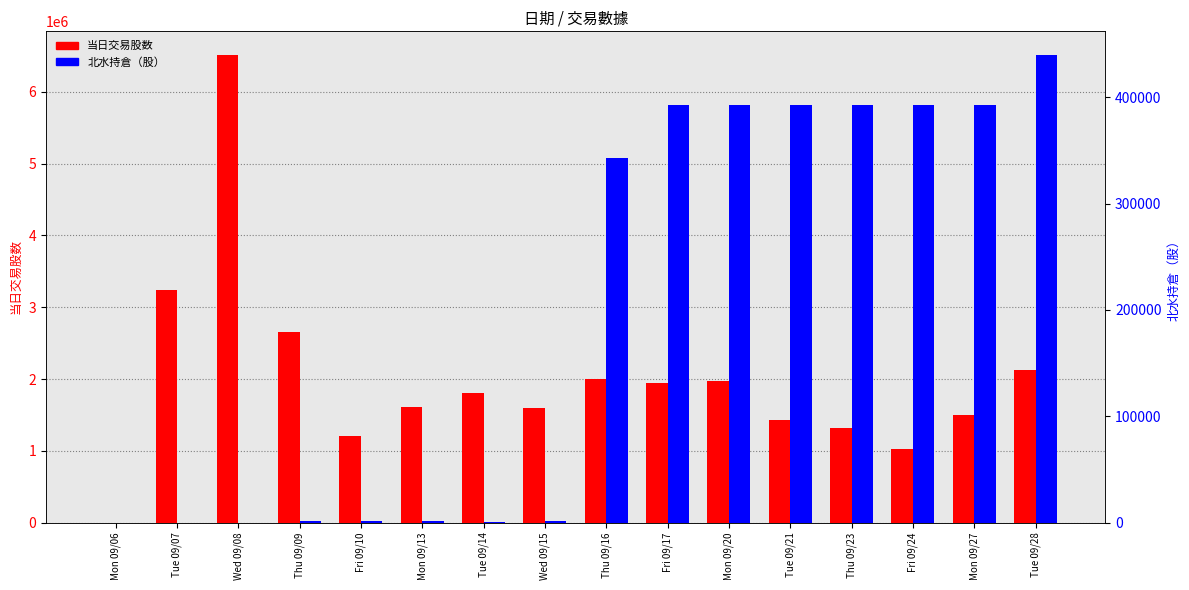

Which category has the lowest value in the 当日交易股数 series?

Mon 09/06